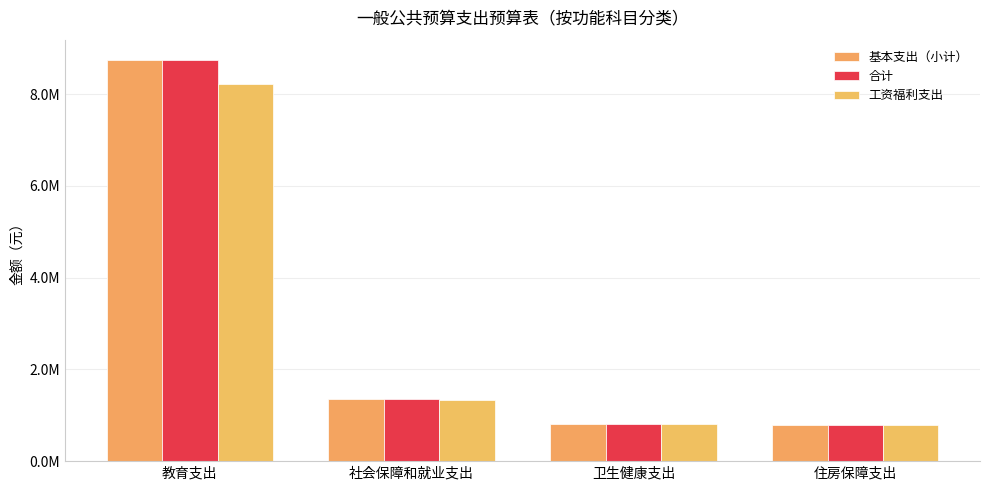

What is the difference between the second highest and minimum values in the 工资福利支出 series?

562015.1